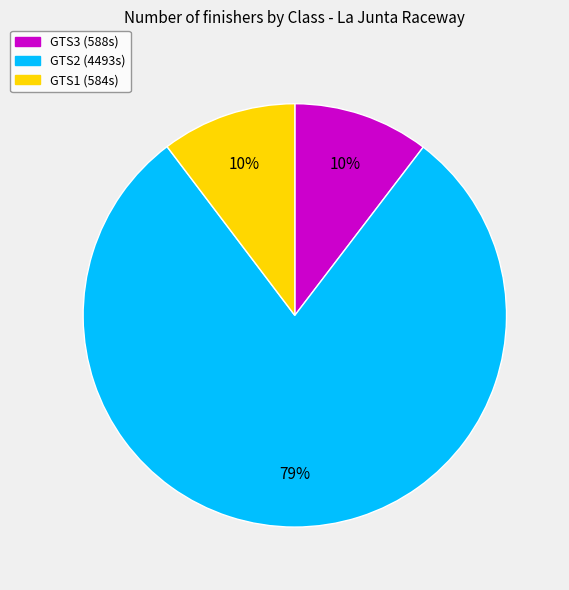

Is there a majority slice in this chart?

Yes